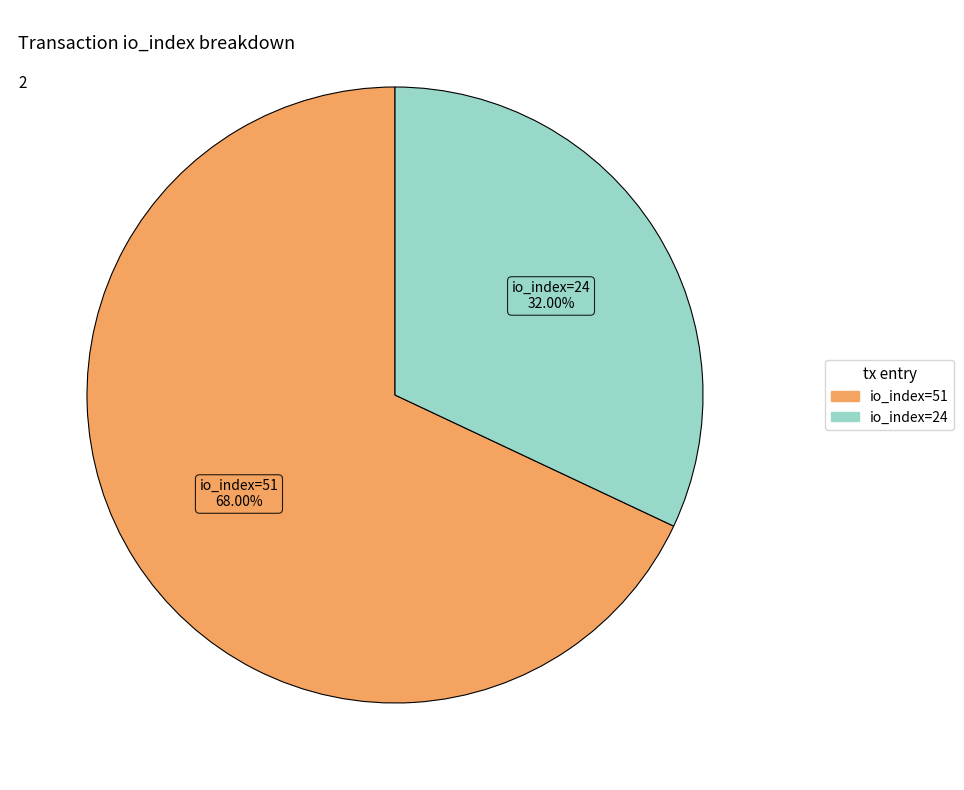

How much of the chart is everything except io_index=51?

32.0%